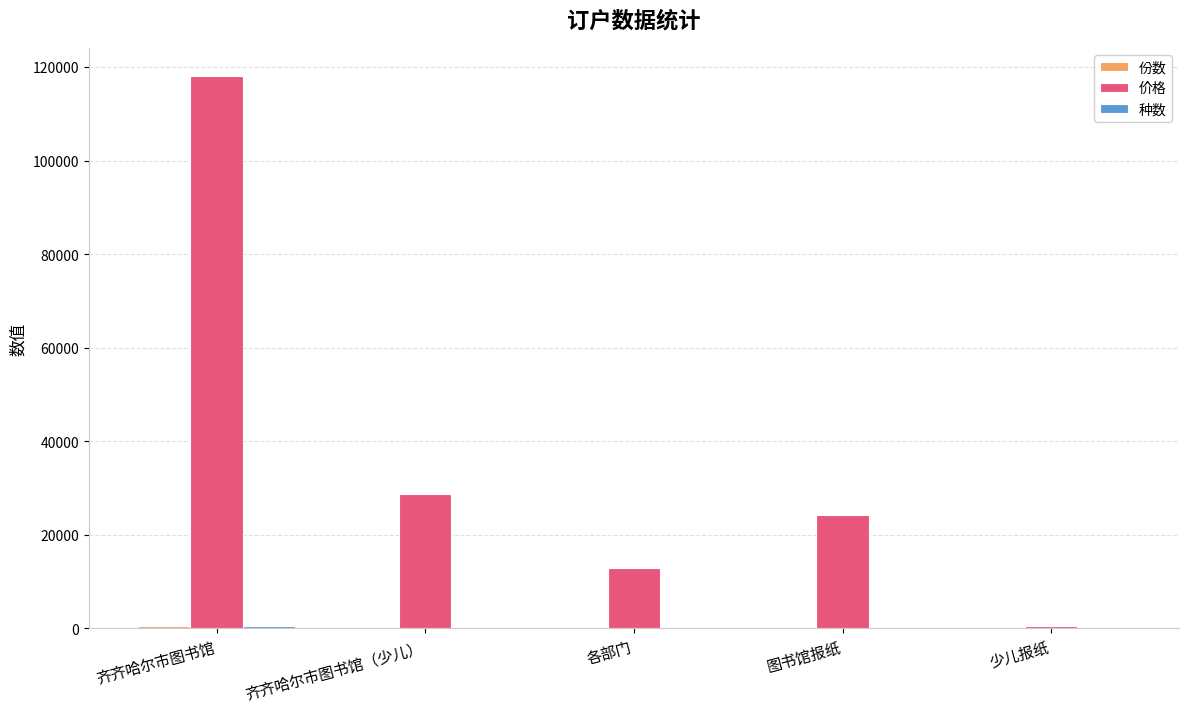

At which label does 价格 reach its peak?

齐齐哈尔市图书馆